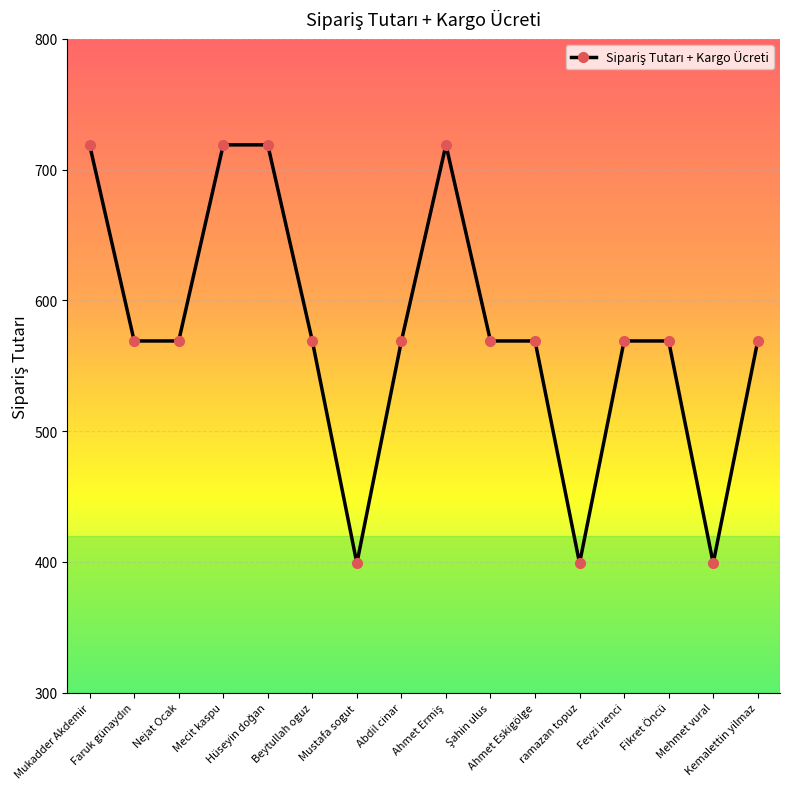

What value does the data have at Mustafa sogut, to the nearest 10?

400